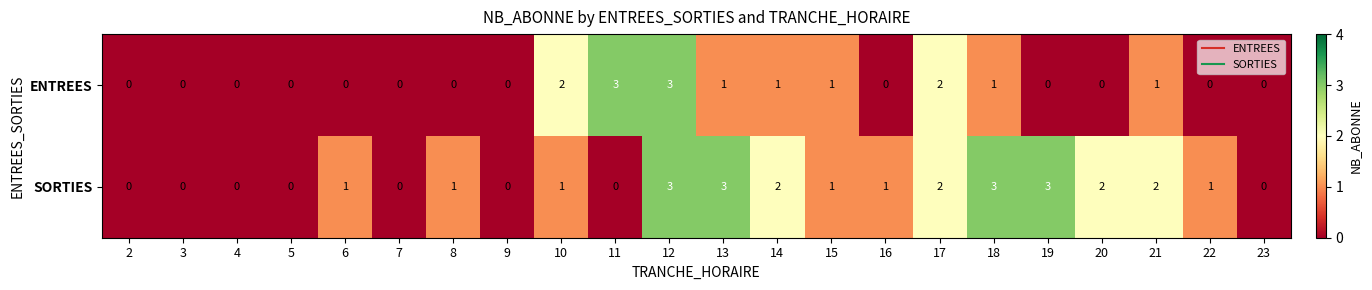

What is the sum of all ENTREES values?

15